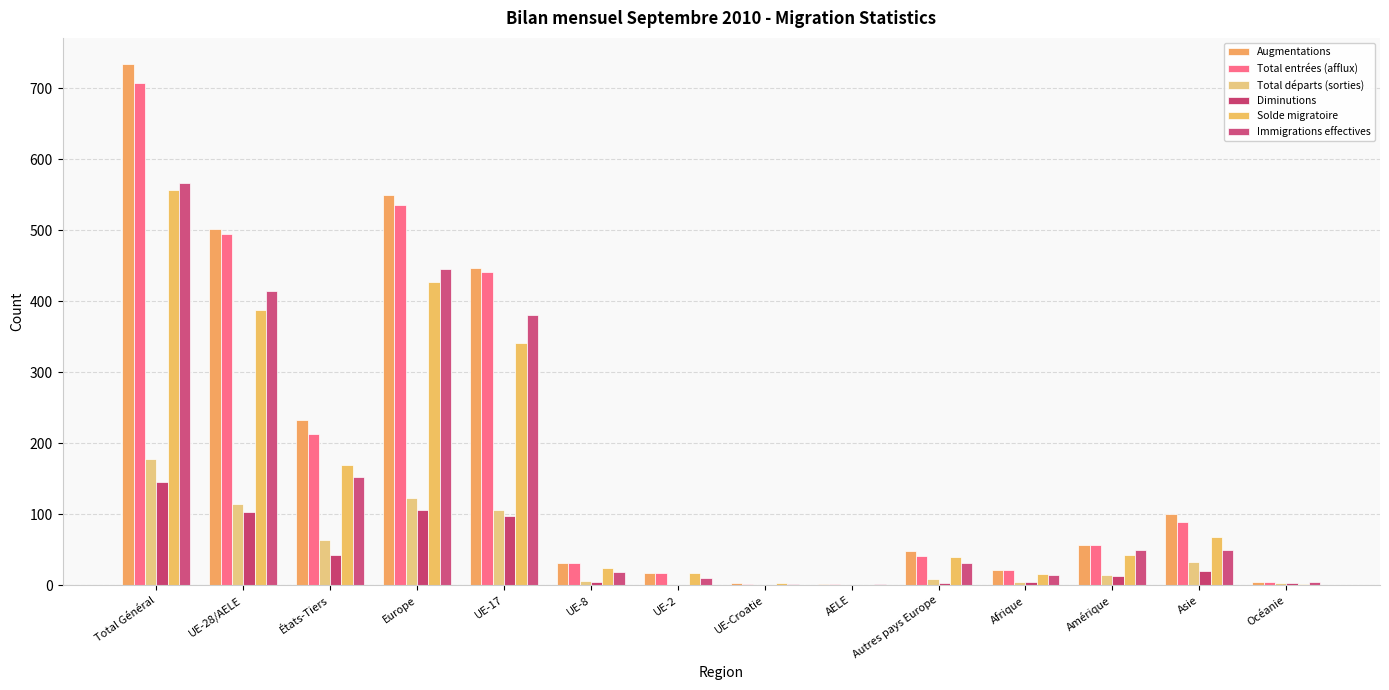

True or false: Diminutions has a value of 106 at Europe.

True